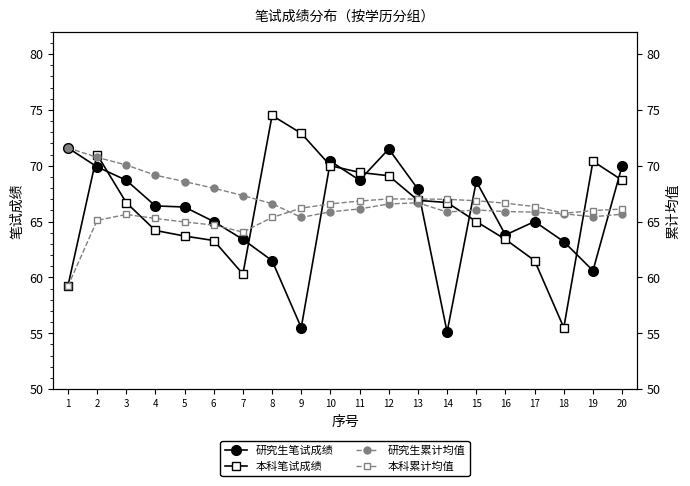

Which series has the largest total across all categories?

研究生累计均值